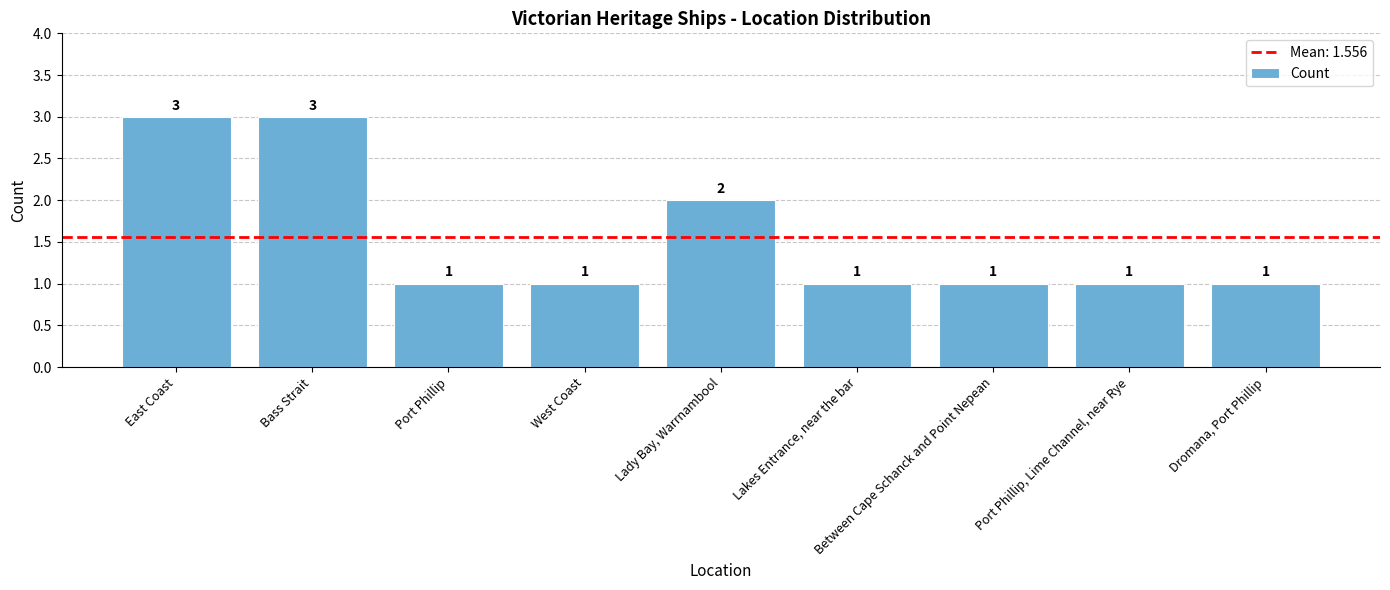

True or false: the data shows 1 at West Coast.

True